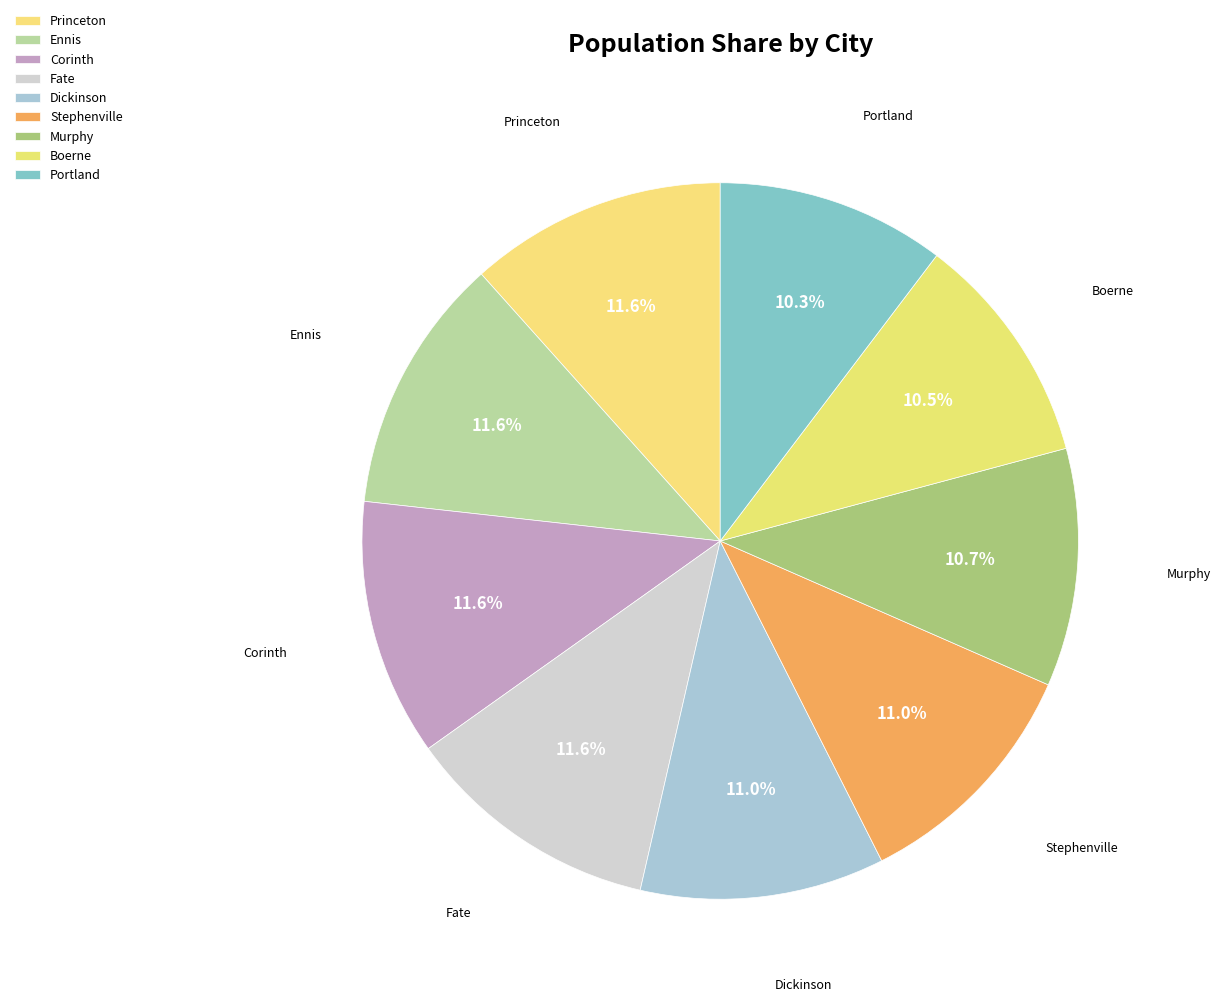

To the nearest percent, what is the difference between the largest and smallest slice percentages?

1%